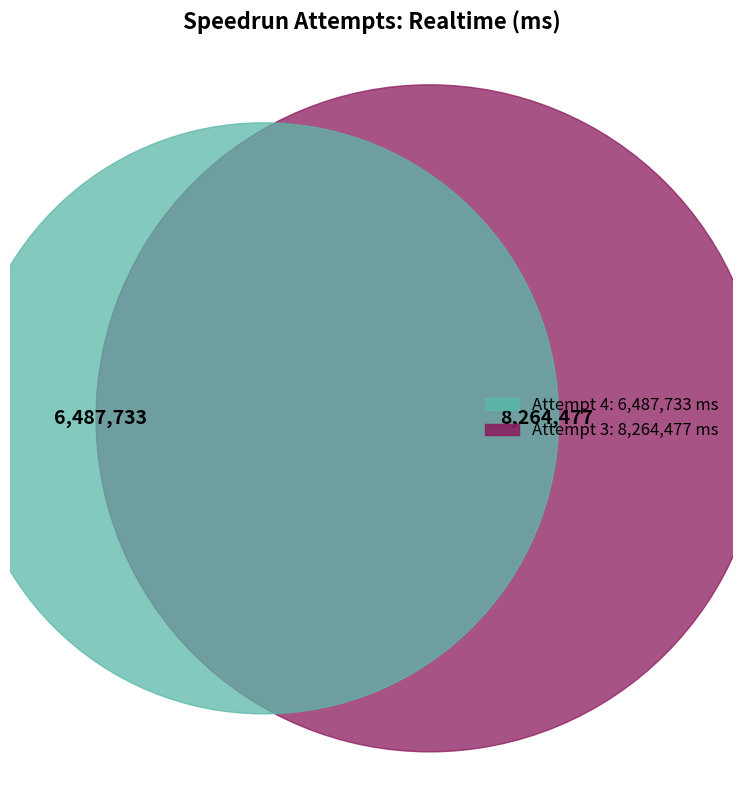

How many segments does this pie chart have?

2